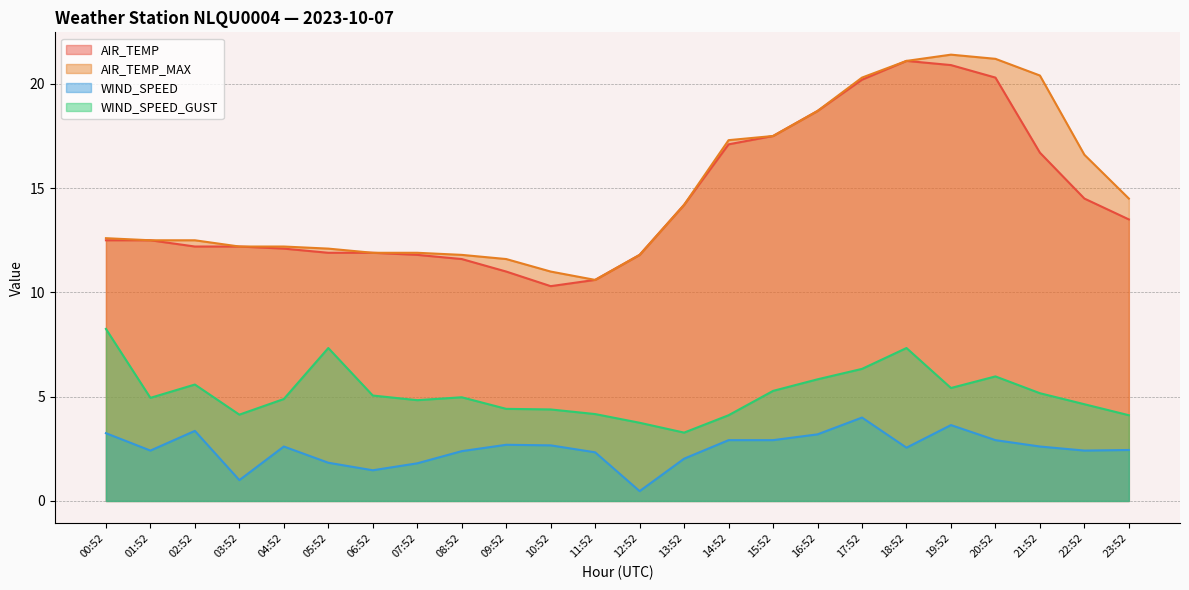

What is the value of the AIR_TEMP point at the 10th from the left?

11.0